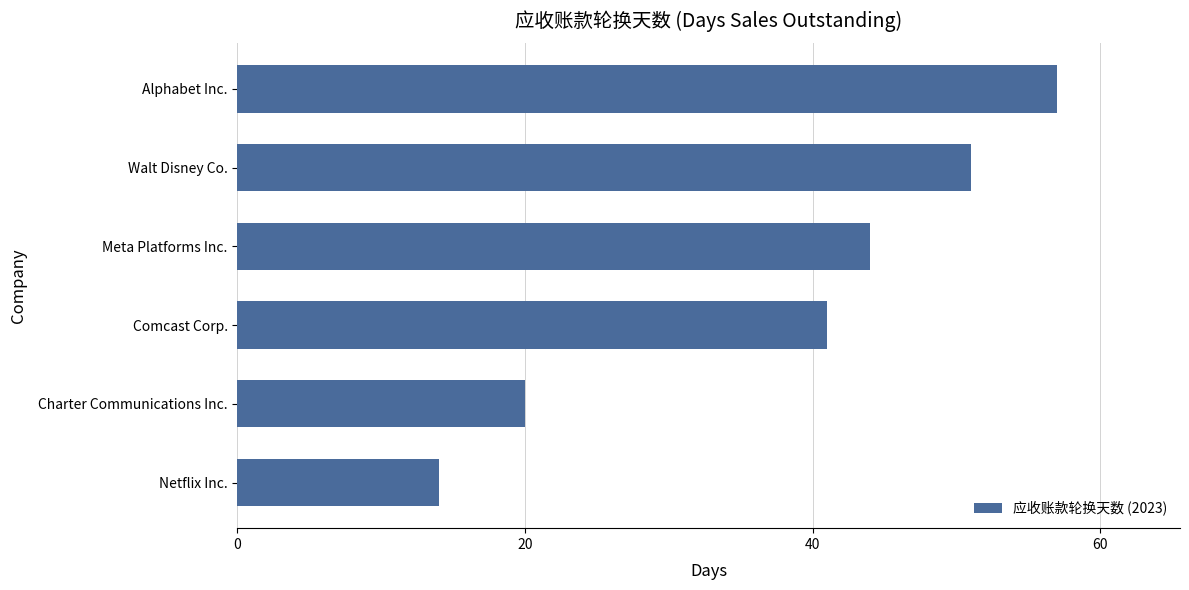

Which has a higher value, Walt Disney Co. or Netflix Inc.?

Walt Disney Co.